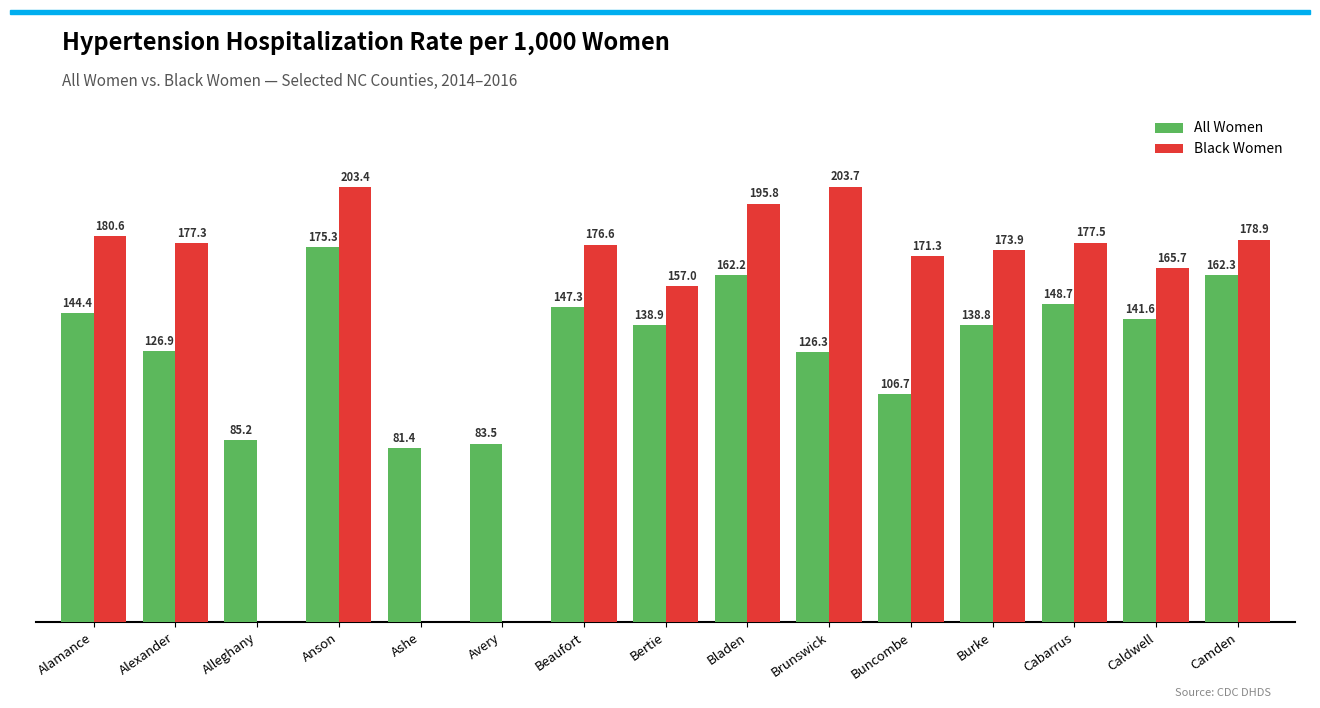

Count the number of data series in this chart.

2